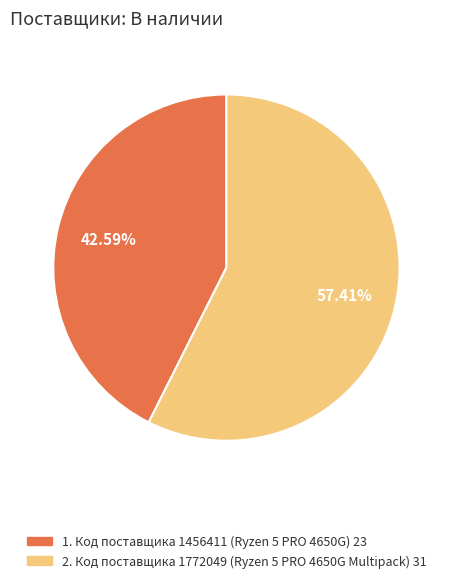

Is there a majority slice in this chart?

Yes